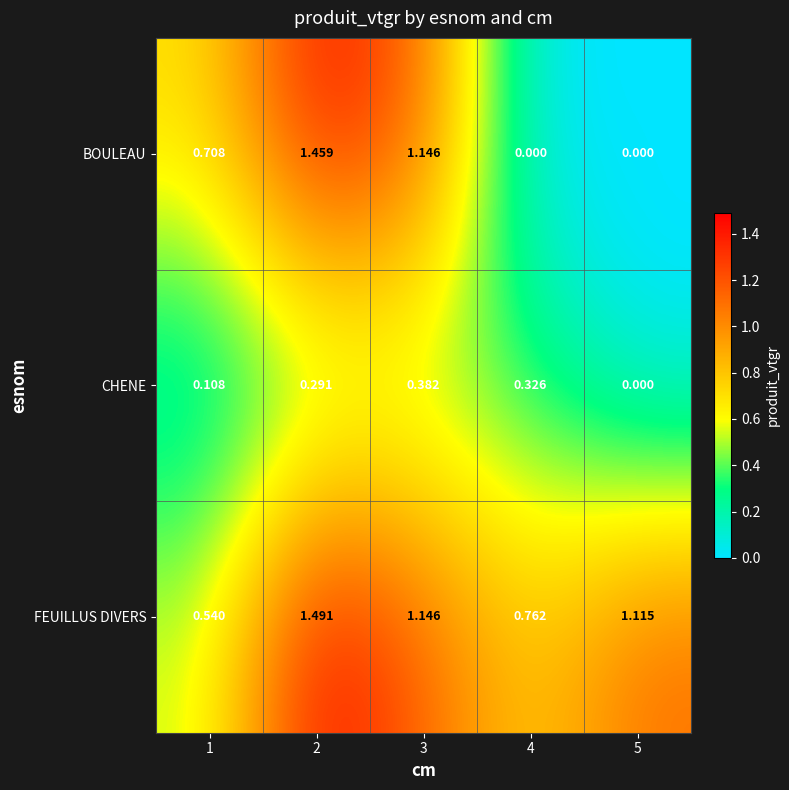

Which series has the largest range (max minus min)?

BOULEAU